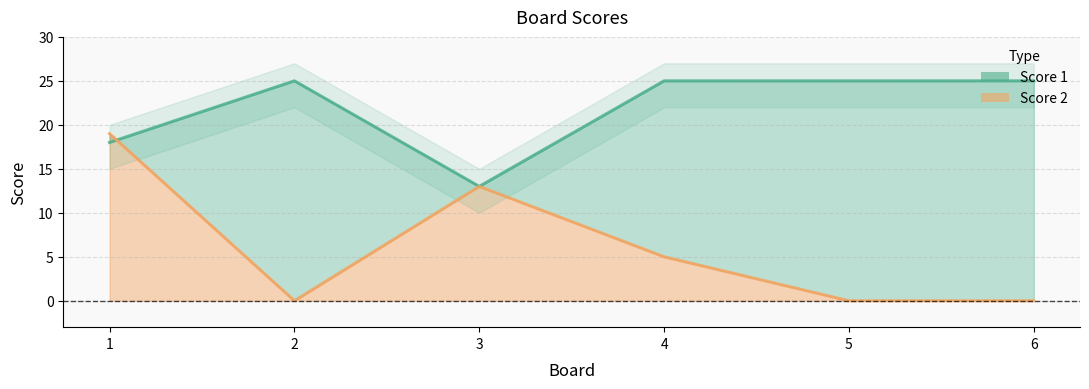

At how many categories does at least one series exceed 17?

5